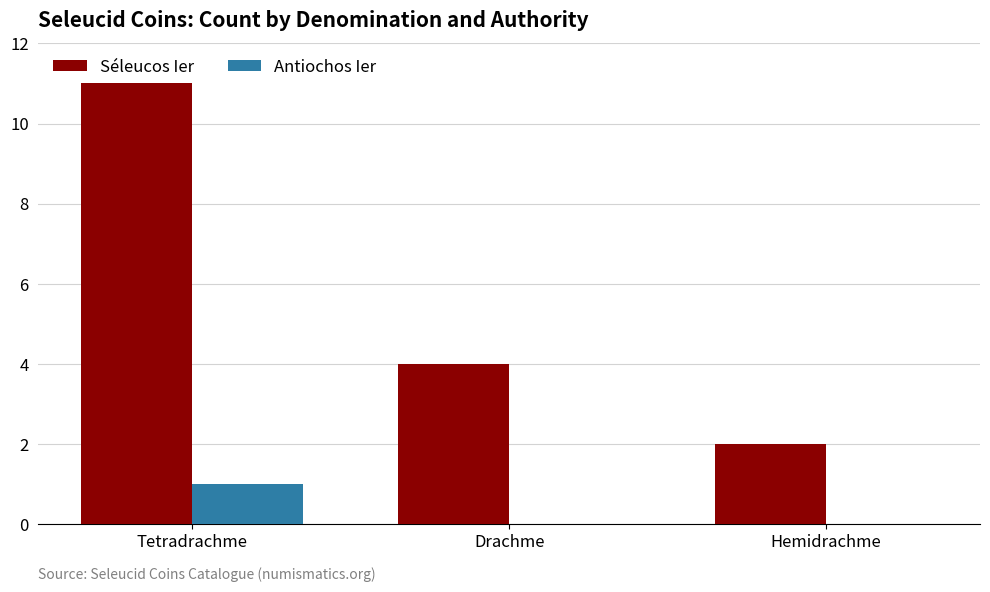

Which category has the highest value across all series?

Tetradrachme